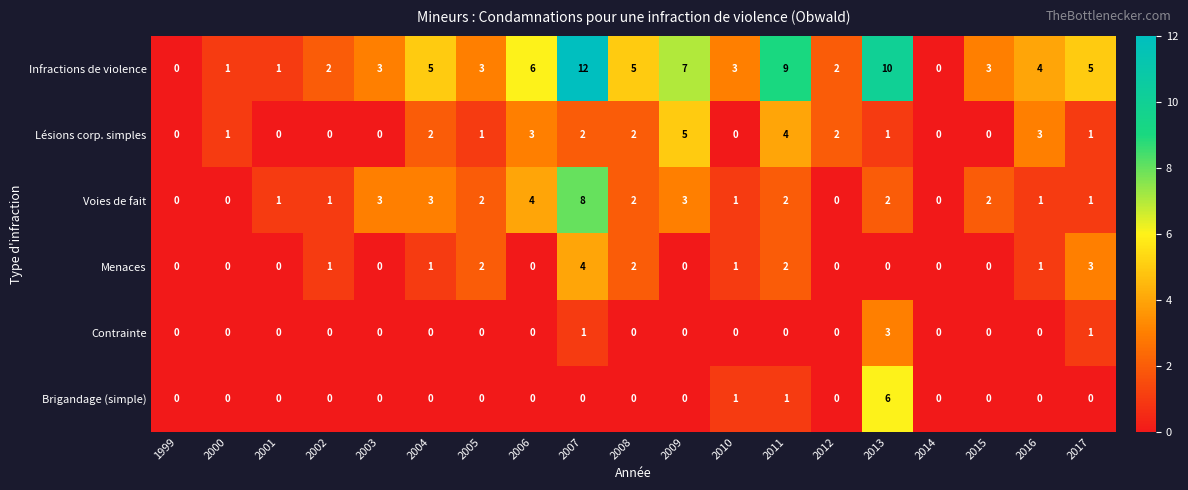

At which category is the sum across all series the highest?

2007